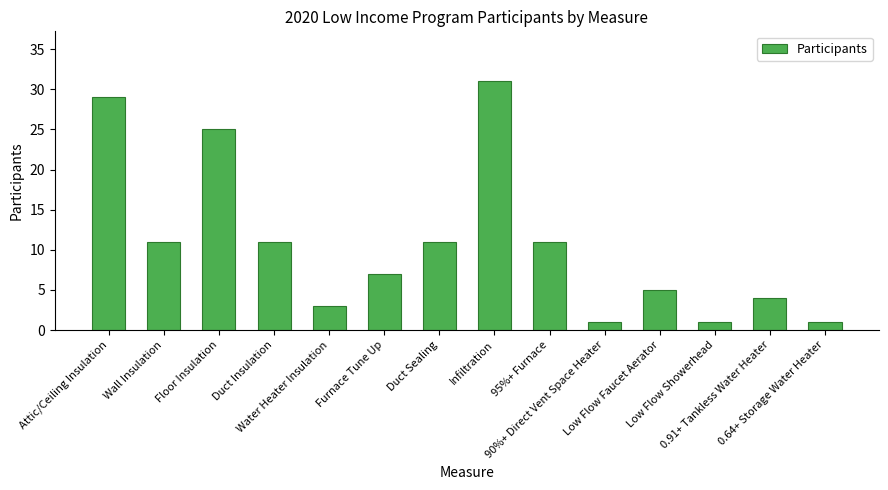

Reading left to right, transcribe all the data shown in this chart.

Attic/Ceiling Insulation=29	Wall Insulation=11	Floor Insulation=25	Duct Insulation=11	Water Heater Insulation=3	Furnace Tune Up=7	Duct Sealing=11	Infiltration=31	95%+ Furnace=11	90%+ Direct Vent Space Heater=1	Low Flow Faucet Aerator=5	Low Flow Showerhead=1	0.91+ Tankless Water Heater=4	0.64+ Storage Water Heater=1